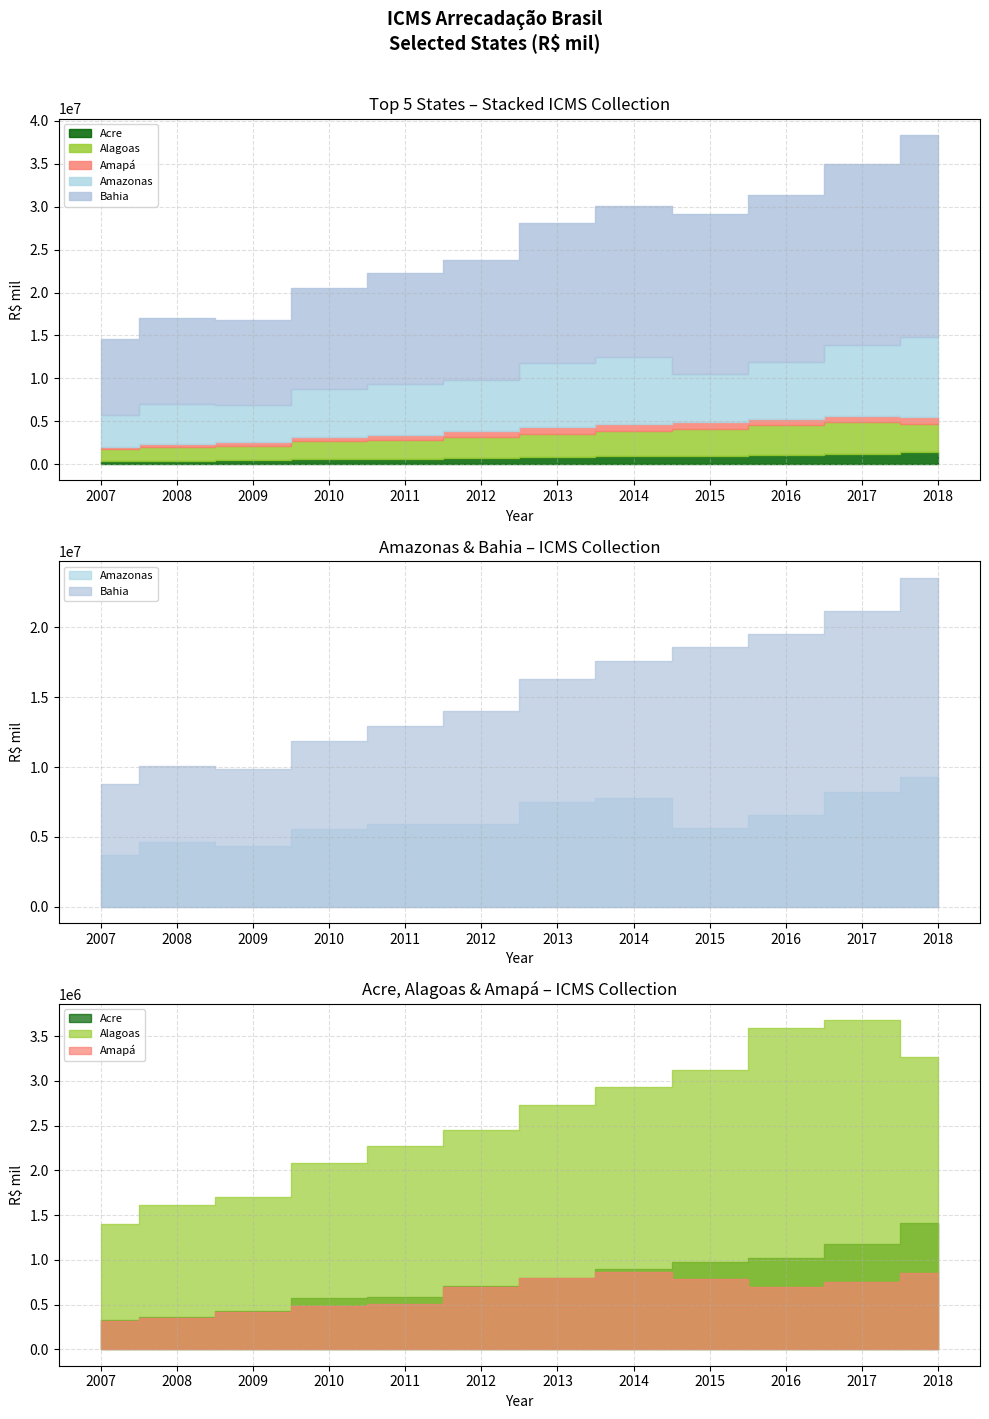

Which category has the highest value in the Alagoas series?

2017